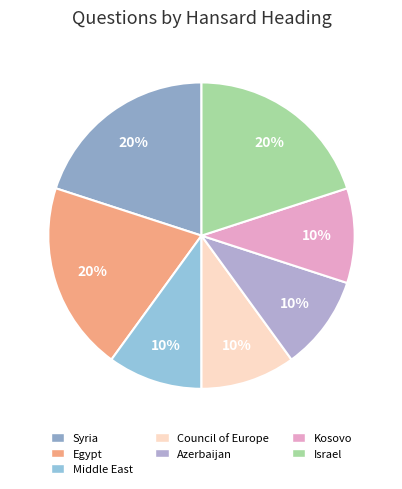

How many segments does this pie chart have?

7